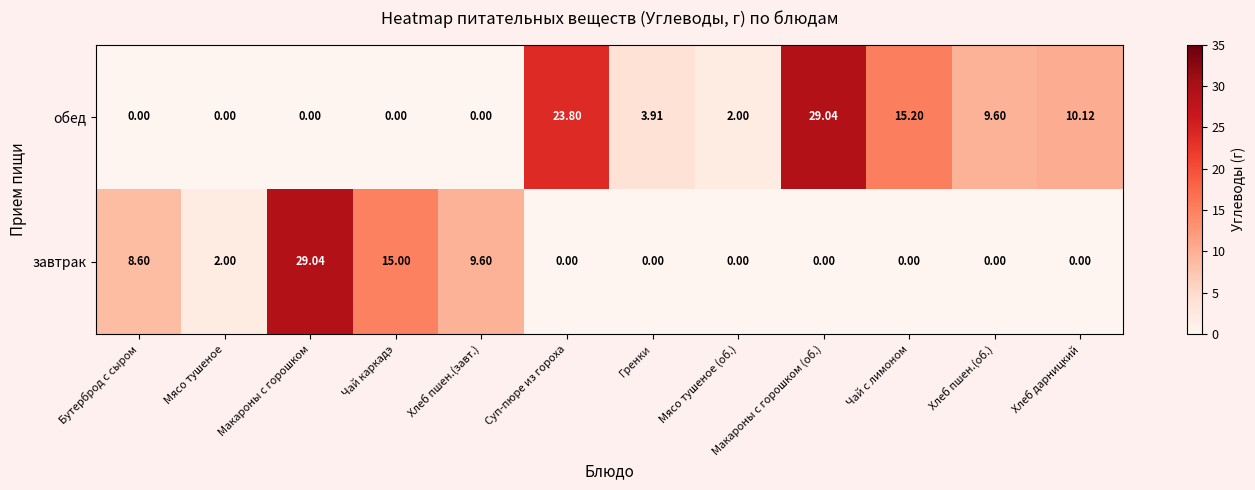

Between Мясо тушеное and Макароны с горошком, which series saw the biggest shift?

завтрак